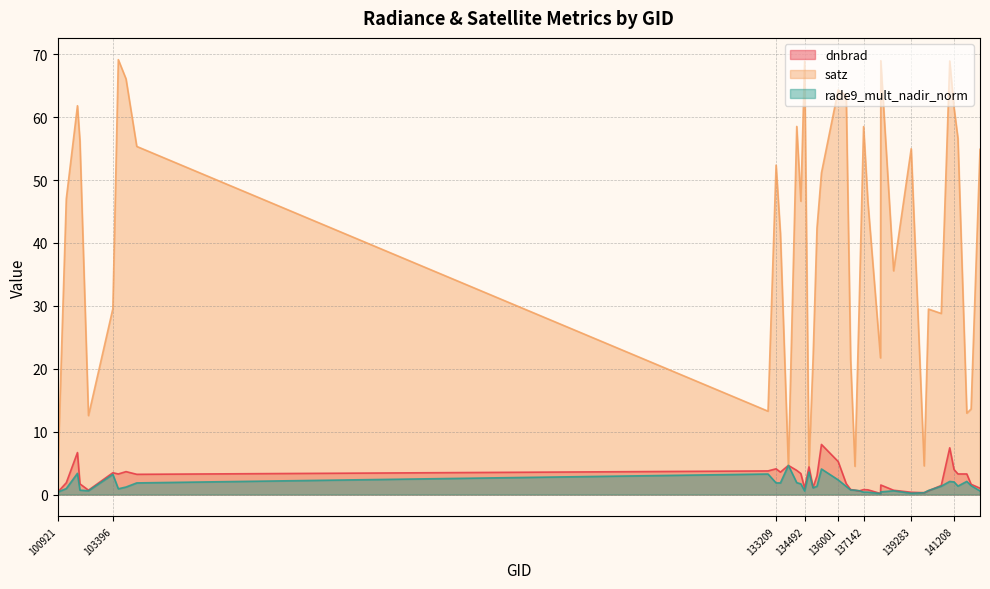

Reading right to left, list all the values displayed in this chart.

dnbrad: 1.0	1.6	3.3	3.3	4.0	7.4	1.4	0.6	0.3	0.4	0.7	1.5	0.2	0.8	0.8	0.6	0.7	0.8	1.7	5.2	8.0	3.0	1.1	4.4	1.0	3.3	3.8	4.6	3.6	4.1	3.8	3.2	3.6	3.3	3.5	0.7	1.7	6.7	1.9	0.4
satz: 54.9	13.6	12.9	56.6	61.5	68.9	28.8	29.5	4.6	55.0	35.6	69.0	21.7	46.6	58.5	29.4	4.5	21.5	63.4	64.3	51.1	42.4	21.6	4.6	68.9	46.6	58.5	4.4	41.5	52.4	13.3	55.3	66.1	69.1	29.5	12.6	56.2	61.8	47.0	3.7
rade9_mult_nadir_norm: 0.6	1.4	2.1	1.4	2.0	2.1	1.3	0.6	0.3	0.2	0.6	0.4	0.2	0.4	0.4	0.6	0.7	0.7	1.3	2.3	4.1	1.3	1.1	3.6	0.6	1.7	1.9	4.6	1.9	1.9	3.3	1.9	1.2	0.9	3.2	0.6	0.7	3.4	1.0	0.4